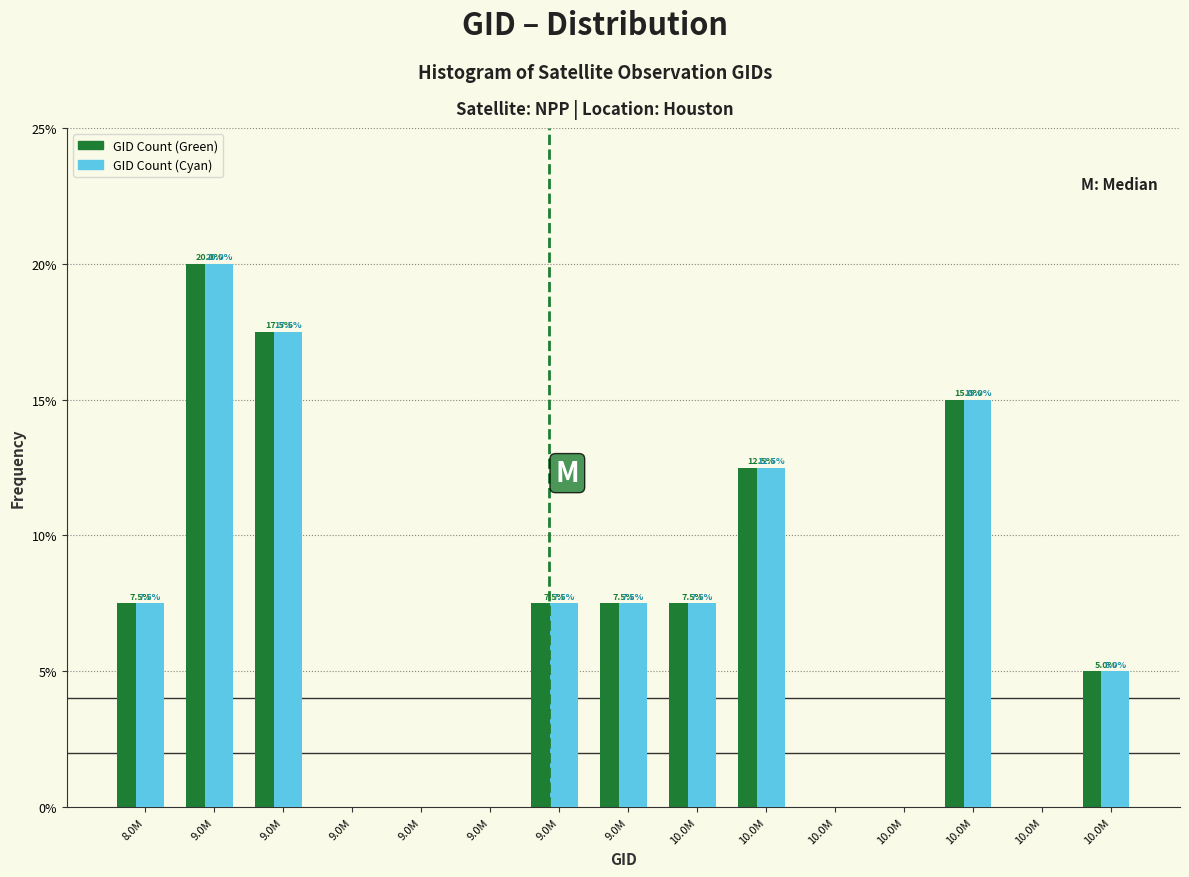

How many groups of bars are there?

15